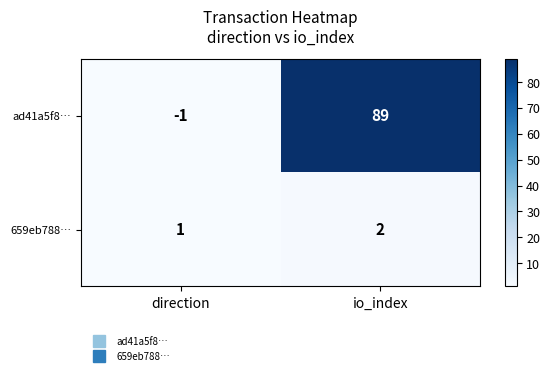

Which series changed the most between direction and io_index?

ad41a5f8…